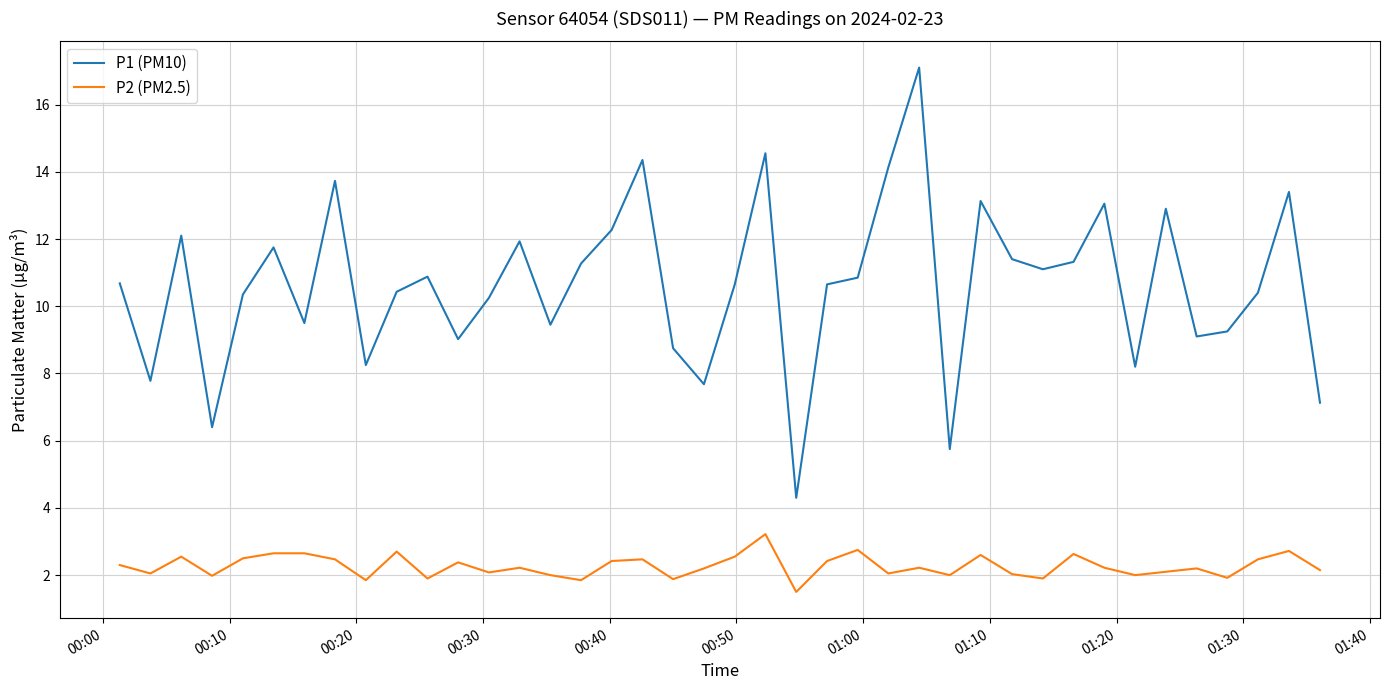

Does the chart have visible grid lines?

Yes